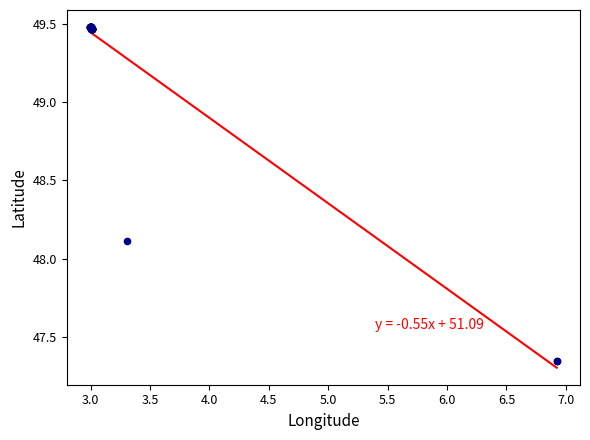

What Y value in the scatter plot is closest to 48?

48.1